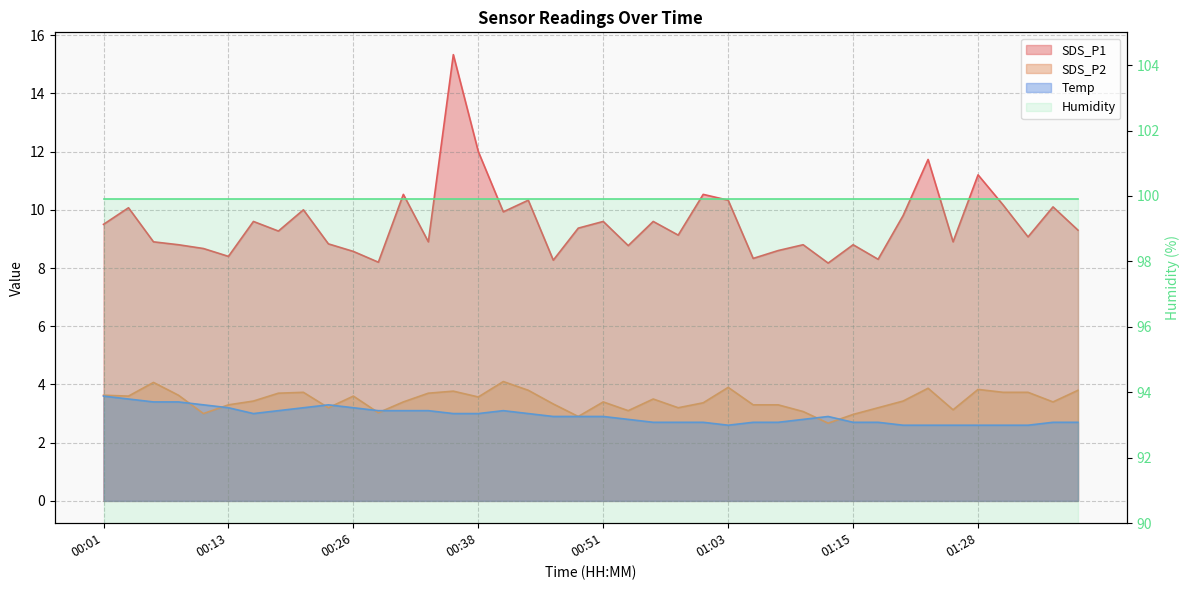

Between 00:51 and 00:38, which is larger?

00:38